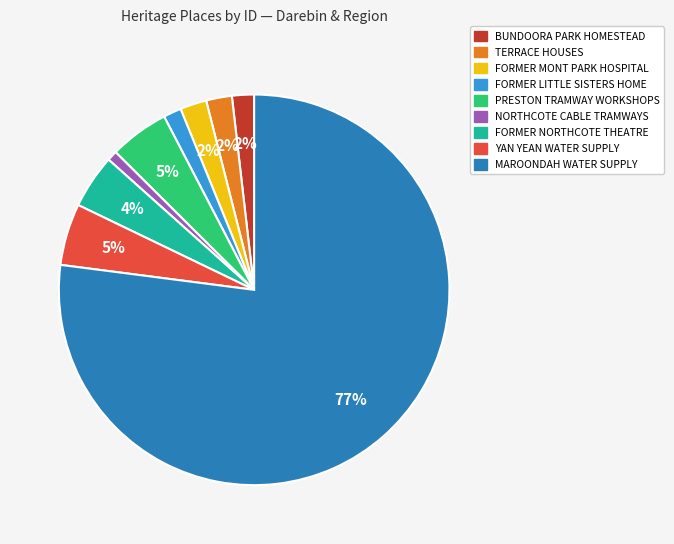

How many slices are in this pie chart?

9